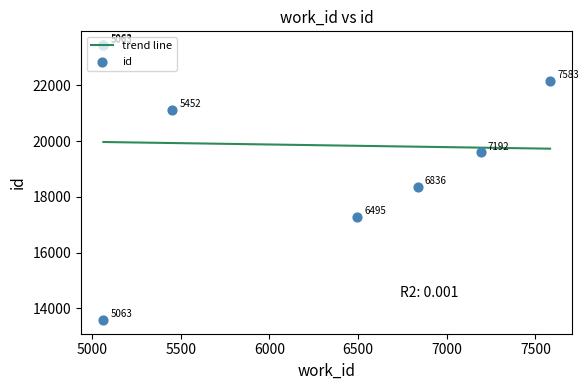

Between 5063 and 6495, which is larger?

5063